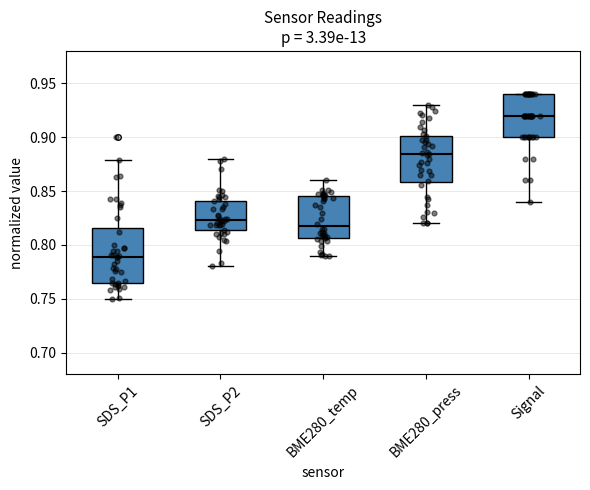

Comparing the boxes themselves (not the whiskers), which one is the tallest?

SDS_P1